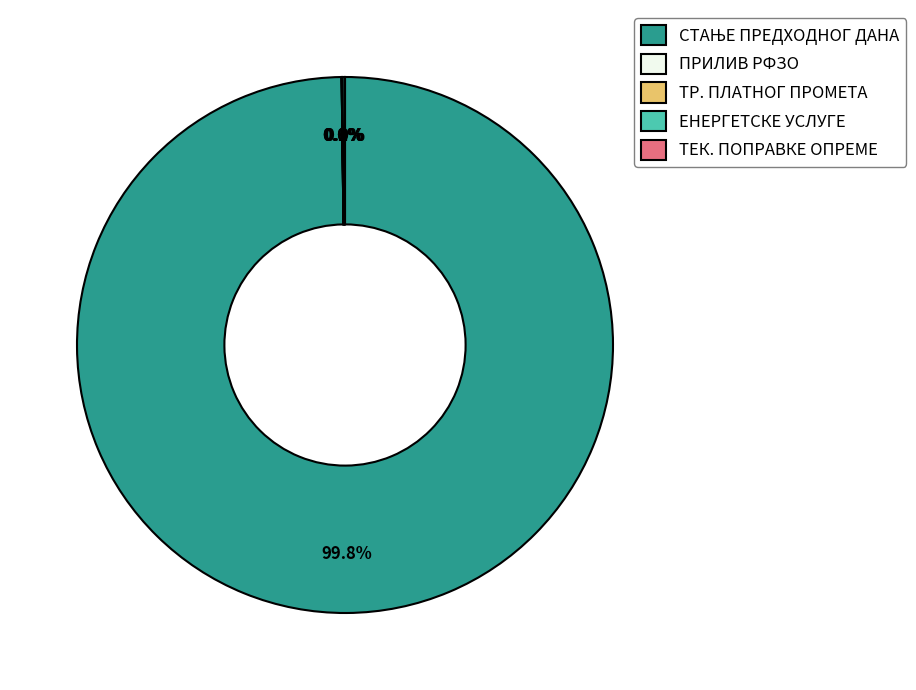

Does any single category account for the majority?

Yes